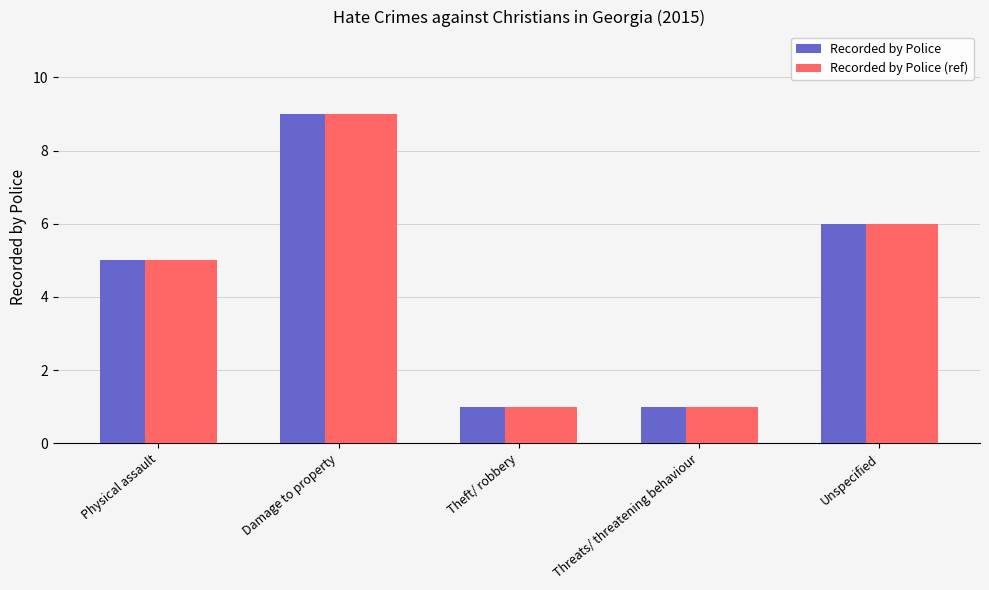

At which label is Recorded by Police closest to 5?

Physical assault